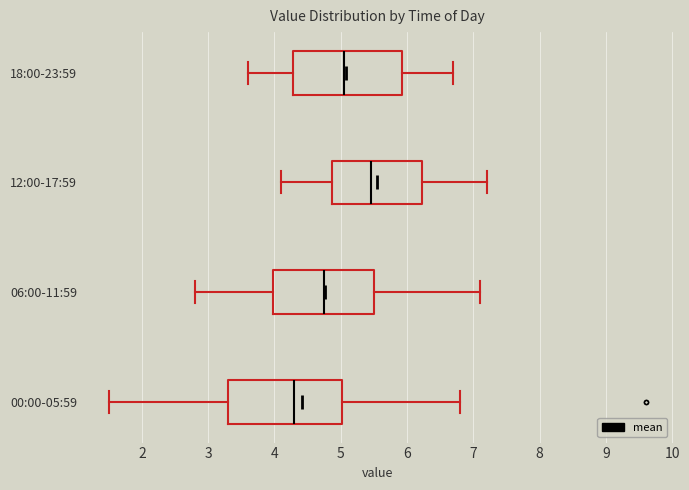

Reading bottom to top, transcribe this box plot: for each box, give where its median line is, the range the box spans, and where its two whiskers end, as read against the x-axis. The values are not printed on the chart, so give them approximately, as read against the axis.

00:00-05:59: median 4.3, box 3.3 to 5.0, whiskers 1.5 to 6.8
06:00-11:59: median 4.8, box 4.0 to 5.5, whiskers 2.8 to 7.1
12:00-17:59: median 5.5, box 4.9 to 6.2, whiskers 4.1 to 7.2
18:00-23:59: median 5.1, box 4.3 to 5.9, whiskers 3.6 to 6.7